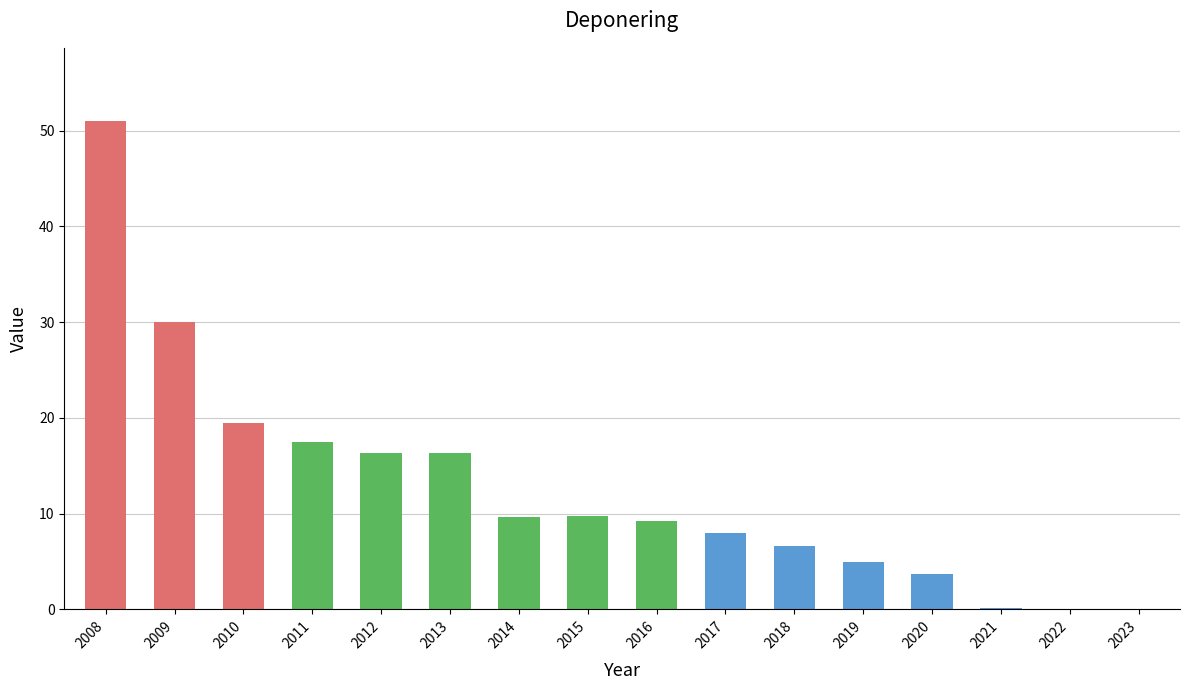

Where does the data first go above 9?

2008